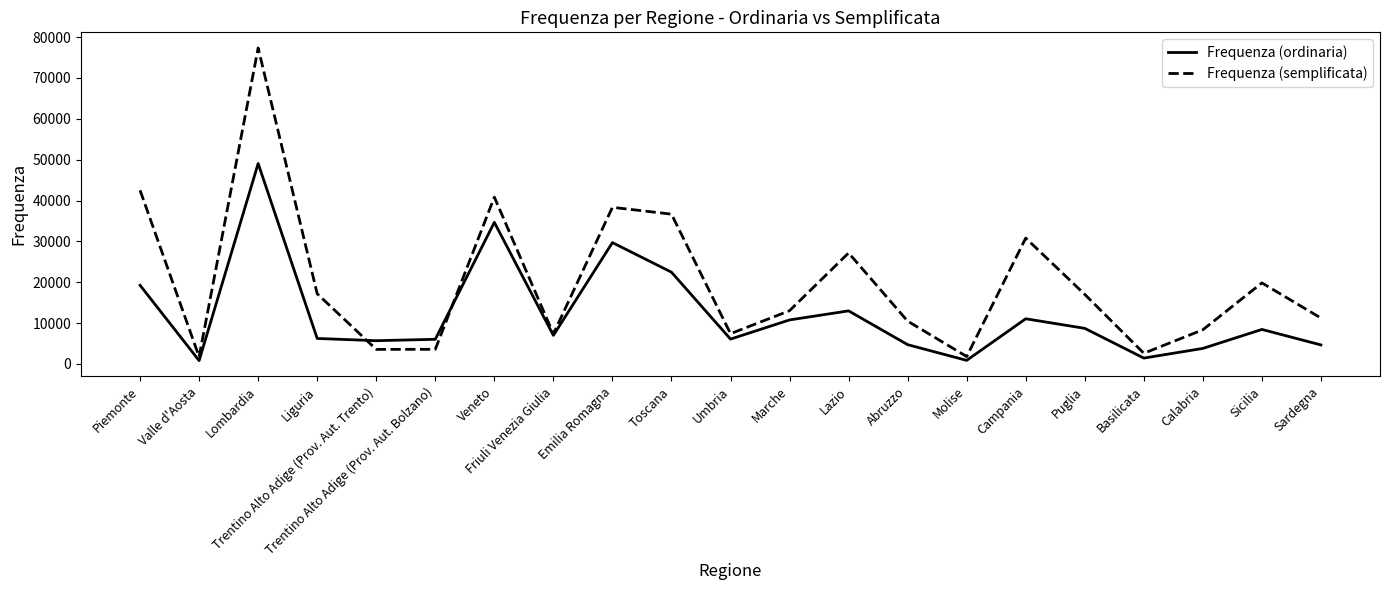

What is the difference between the maximum and minimum values in the Frequenza (semplificata) series?

75586